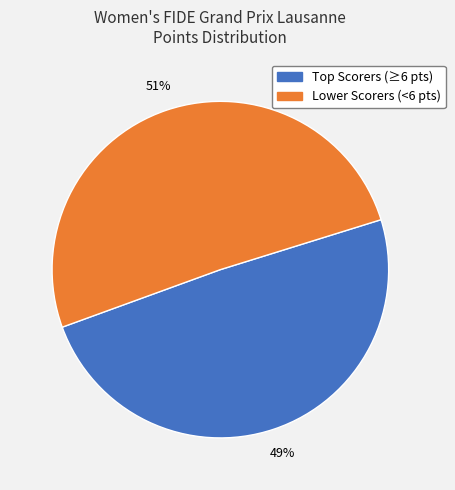

To the nearest percent, what percentage of the pie is Lower Scorers (<6 pts)?

51%